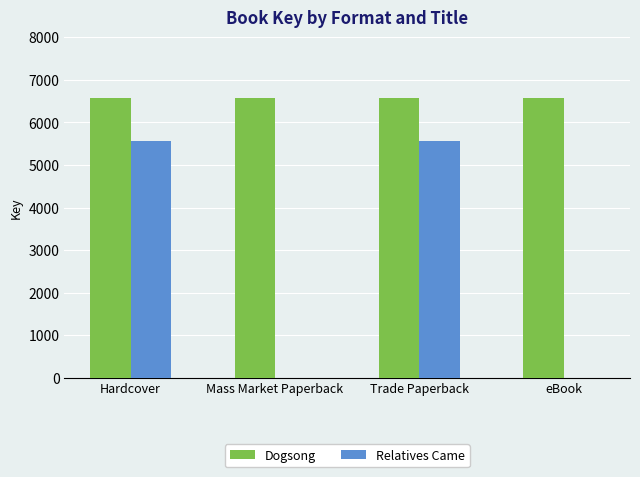

Which series has the largest range (max minus min)?

Relatives Came